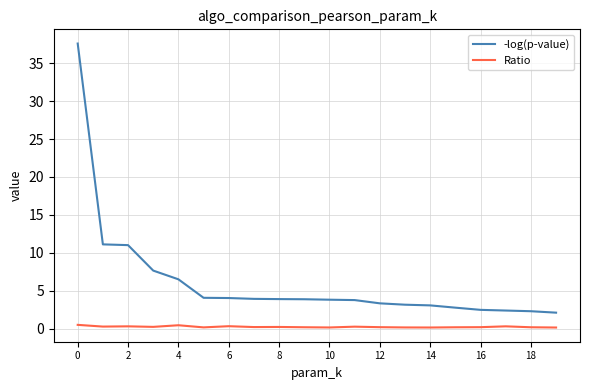

True or false: Ratio and -log(p-value) cross at least once.

False